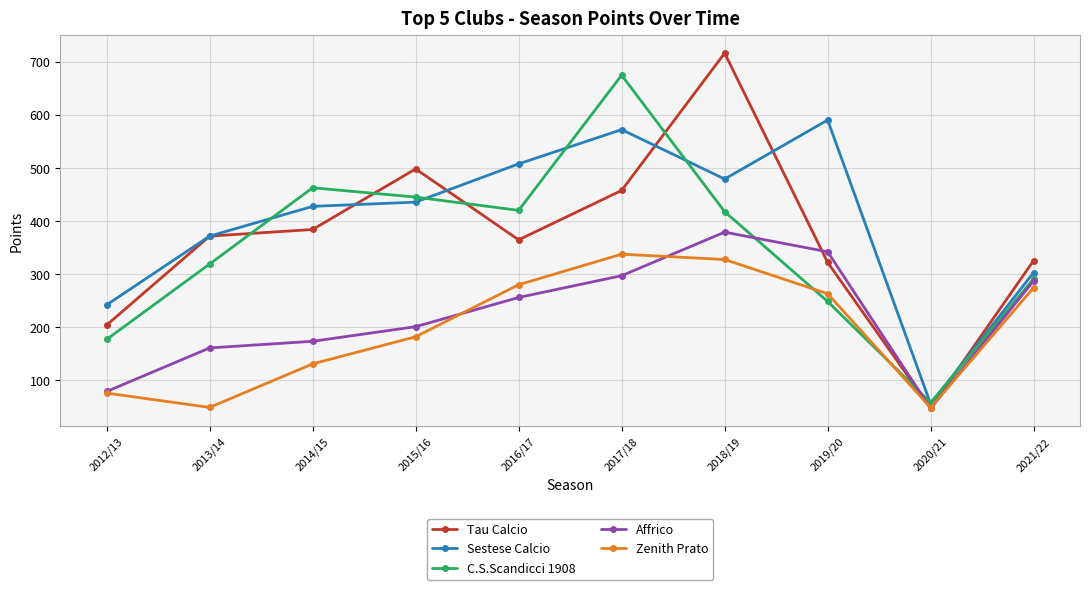

Where is the first local maximum for Zenith Prato?

2017/18